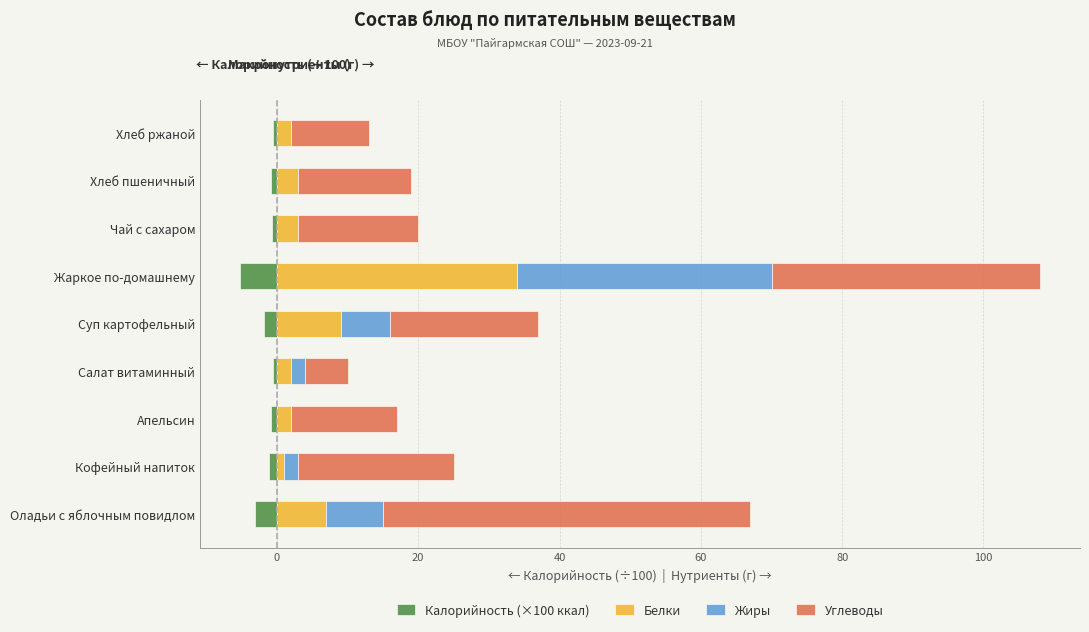

What are all the series names shown in the legend?

Калорийность (×100 ккал), Белки, Жиры, Углеводы